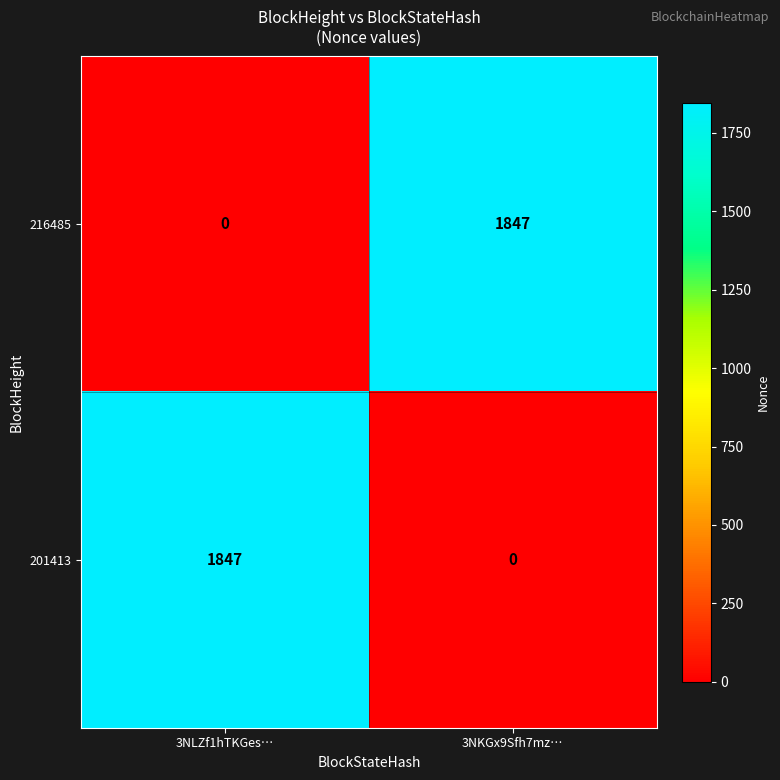

What is the spread (max minus min) of values at 3NLZf1hTKGes…?

1847